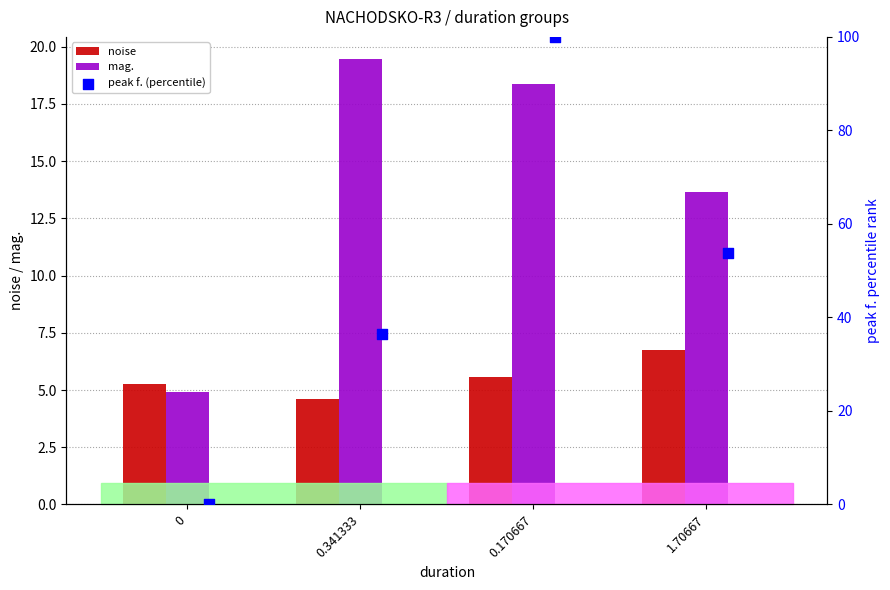

Which series has the largest Y range (max minus min)?

peak f. (percentile)